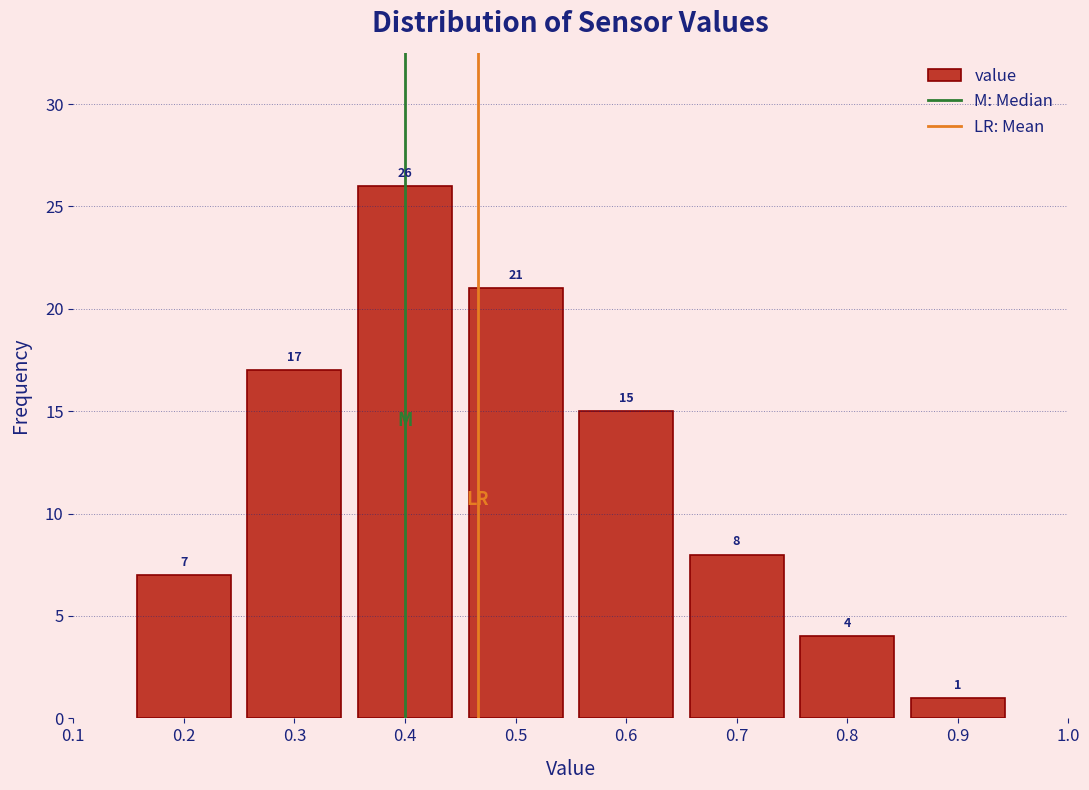

Reading left to right, list every bar in this chart as the range it spans on the x-axis followed by its height.

0.15 to 0.25: 7
0.25 to 0.35: 17
0.35 to 0.45: 26
0.45 to 0.55: 21
0.55 to 0.65: 15
0.65 to 0.75: 8
0.75 to 0.85: 4
0.85 to 0.95: 1